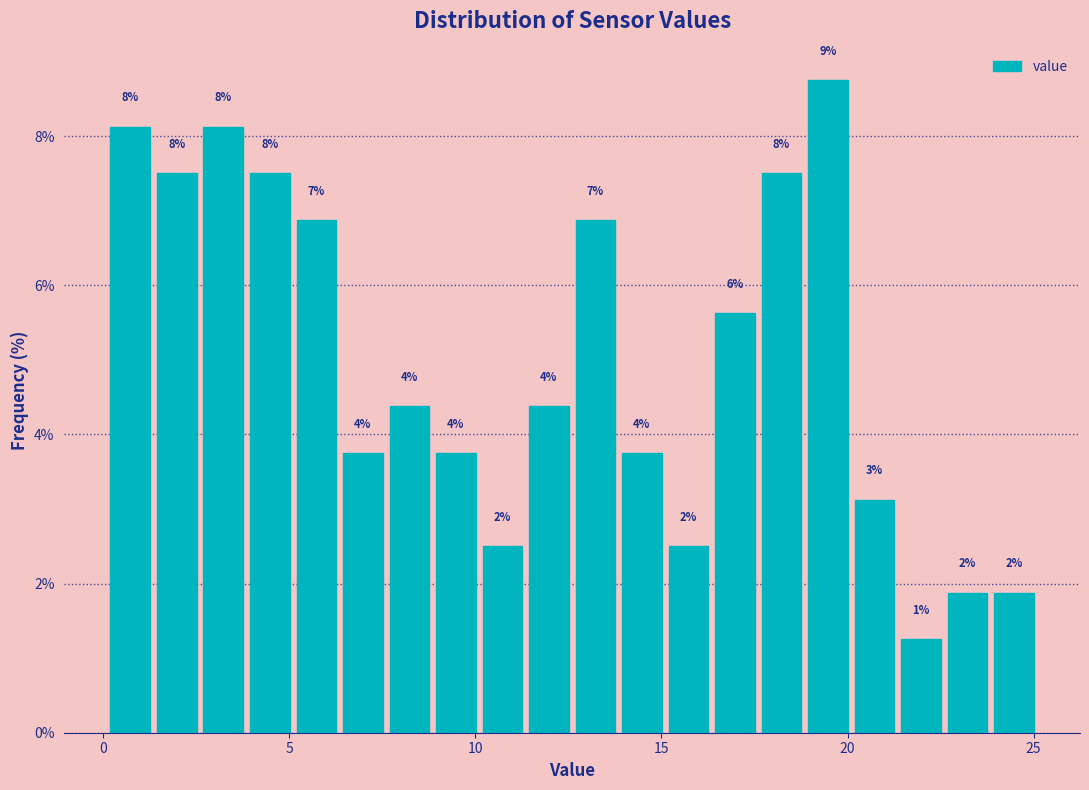

Around what value on the x-axis is the tallest bar? Give the approximate position of its centre, as read against the axis.

19.5